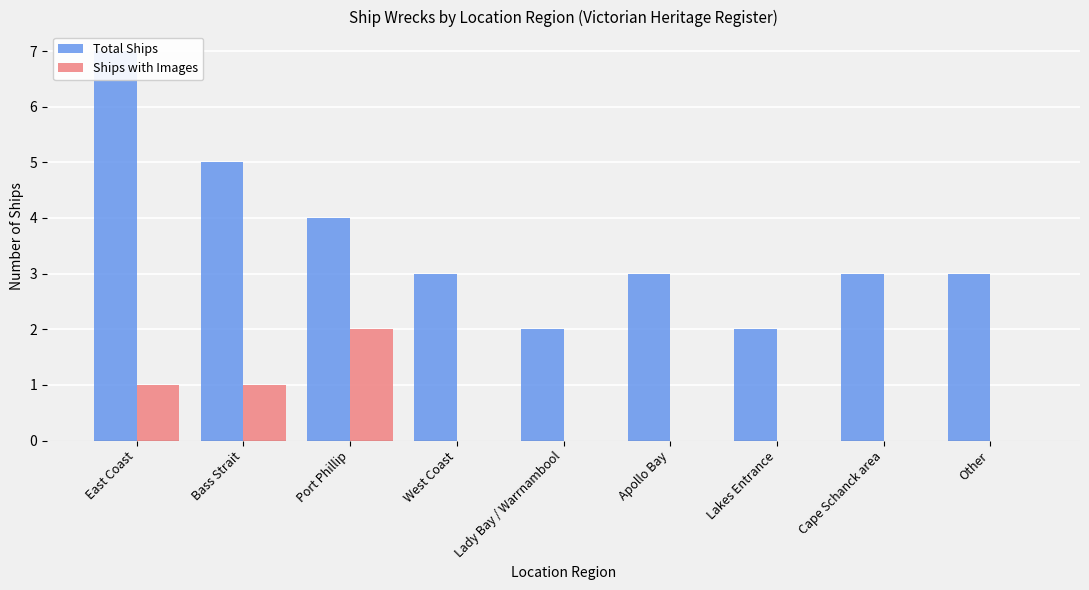

Rank the categories by Ships with Images value from highest to lowest.

Port Phillip, East Coast, Bass Strait, West Coast, Lady Bay / Warrnambool, Apollo Bay, Lakes Entrance, Cape Schanck area, Other